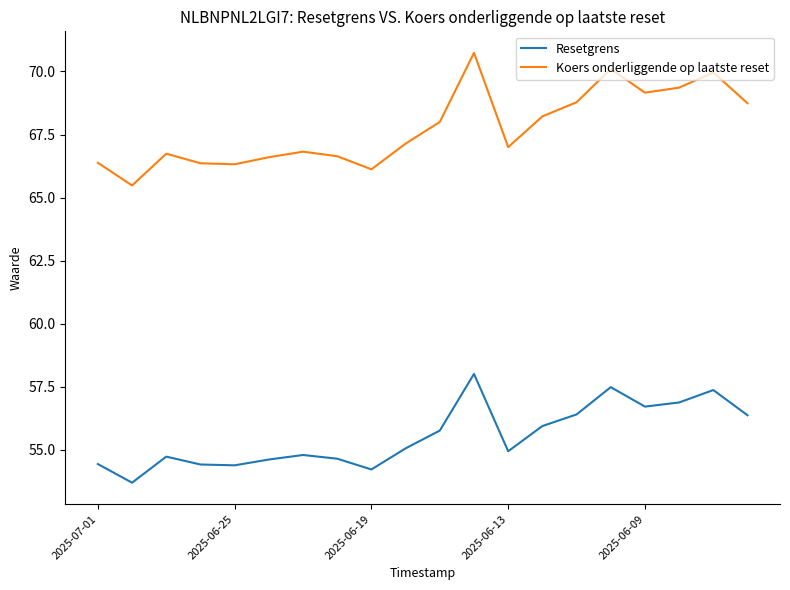

True or false: Koers onderliggende op laatste reset and Resetgrens cross at least once.

False